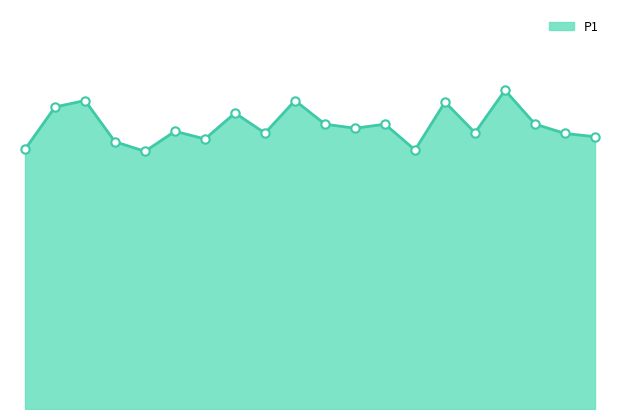

At which category does the data reach its first local peak?

00:07